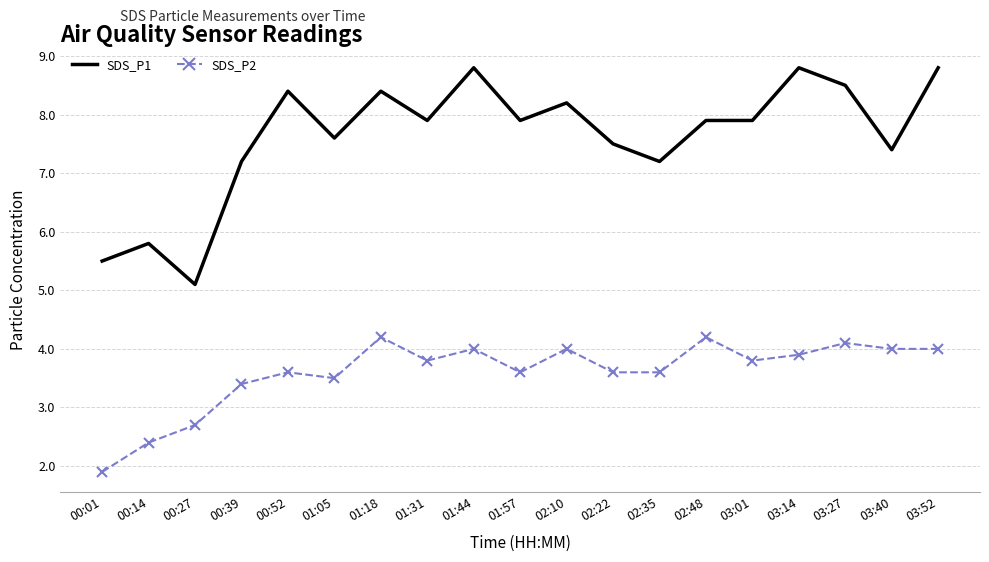

What position from the right is 00:01?

19